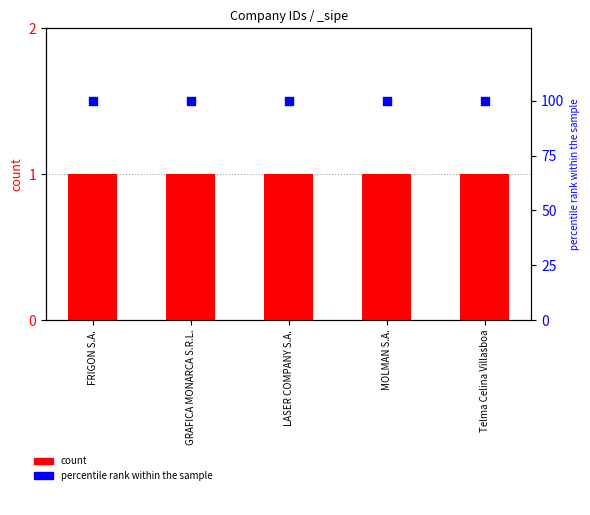

Which series reaches the minimum Y coordinate?

count